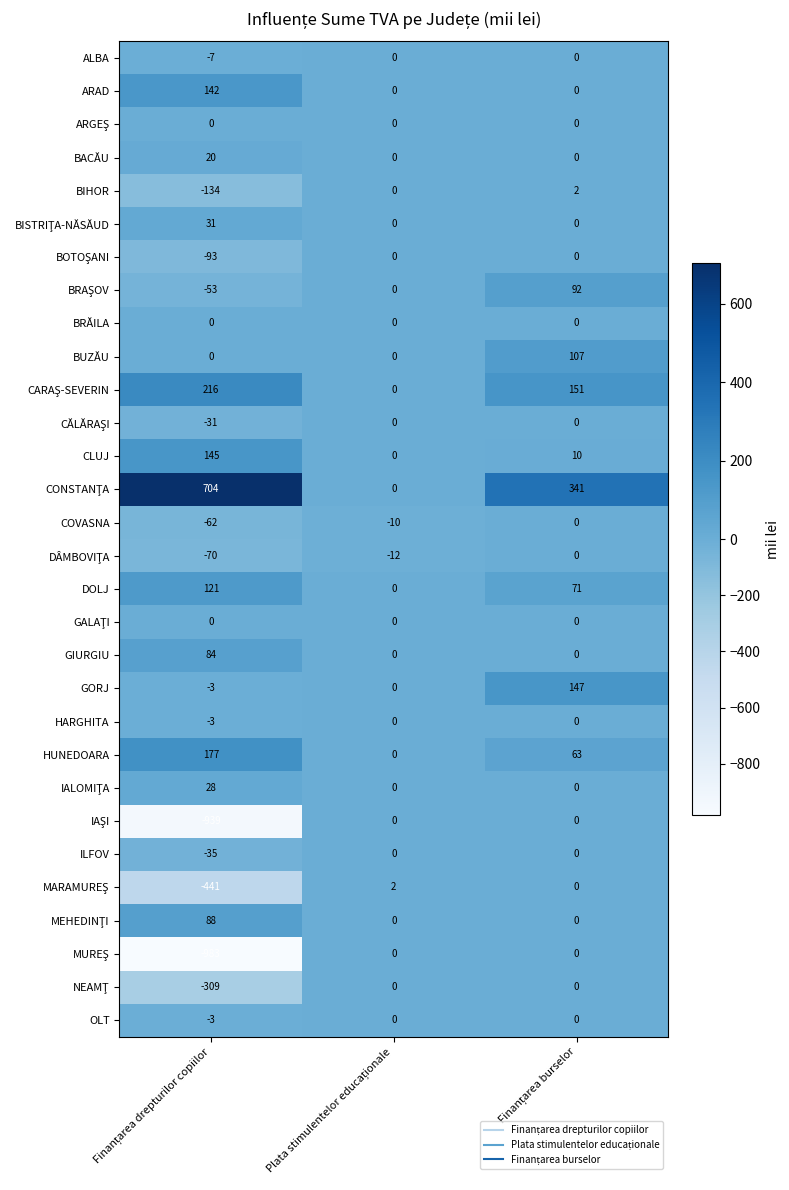

What is the sum of all BIHOR values?

-132